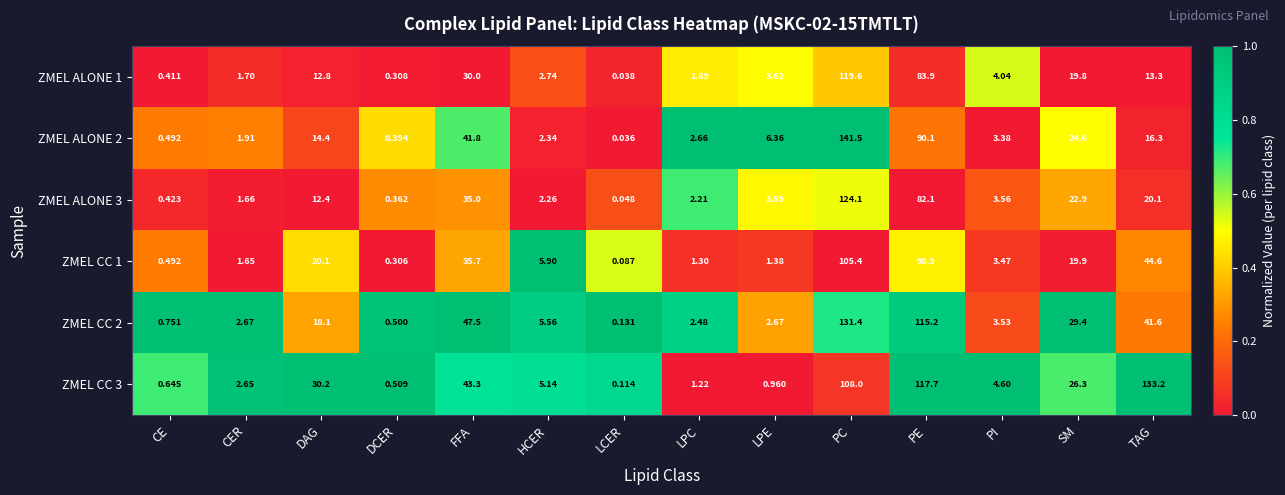

At which label does ZMEL CC 1 reach its minimum?

LCER